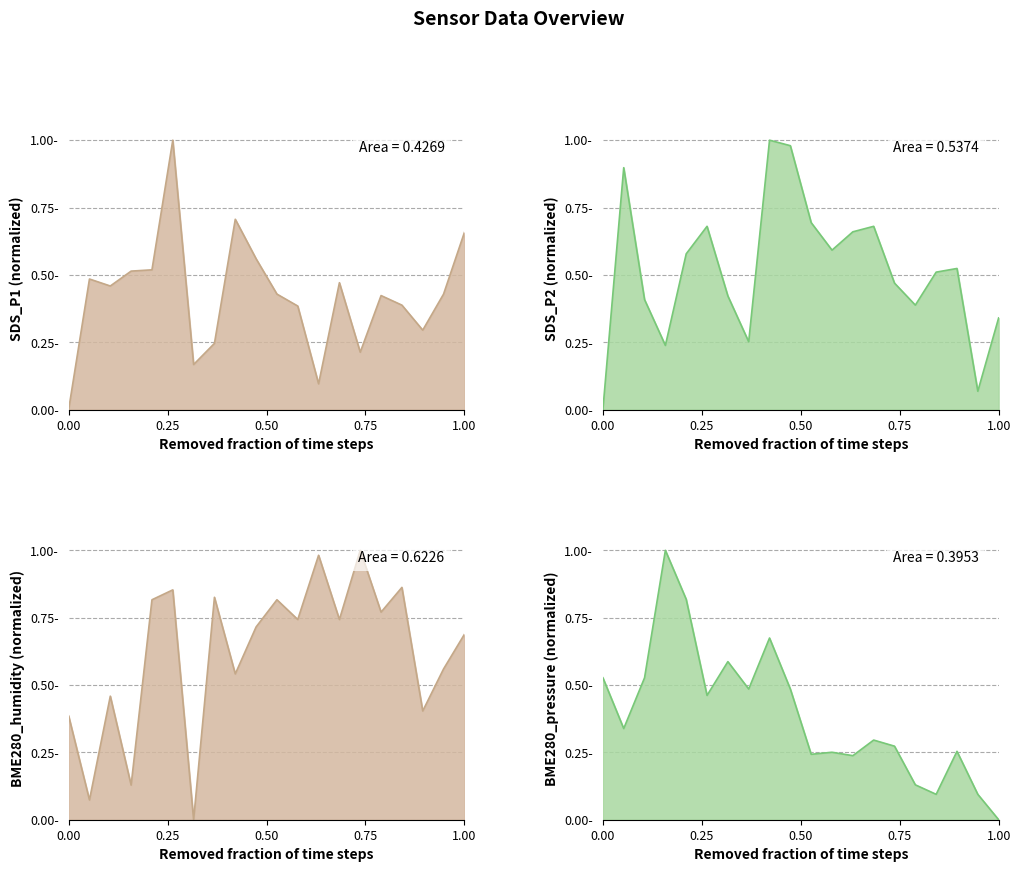

Rank the series by their maximum value, from highest to lowest.

SDS_P1, SDS_P2, BME280_humidity, BME280_pressure